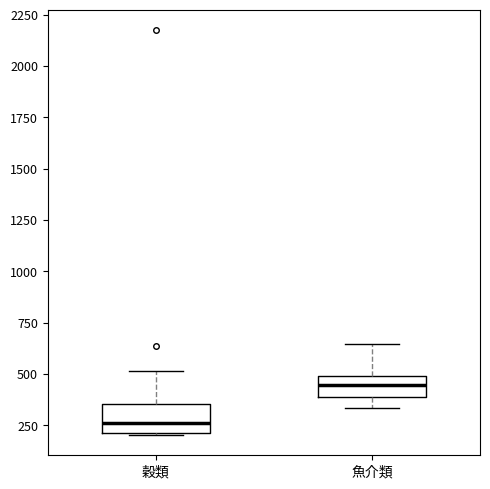

Which box's median line is the highest?

魚介類